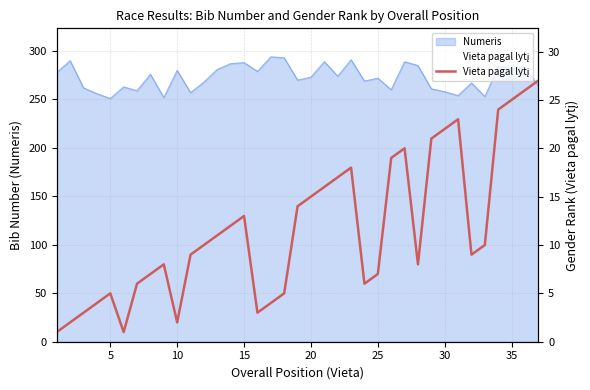

What is the average value?

12